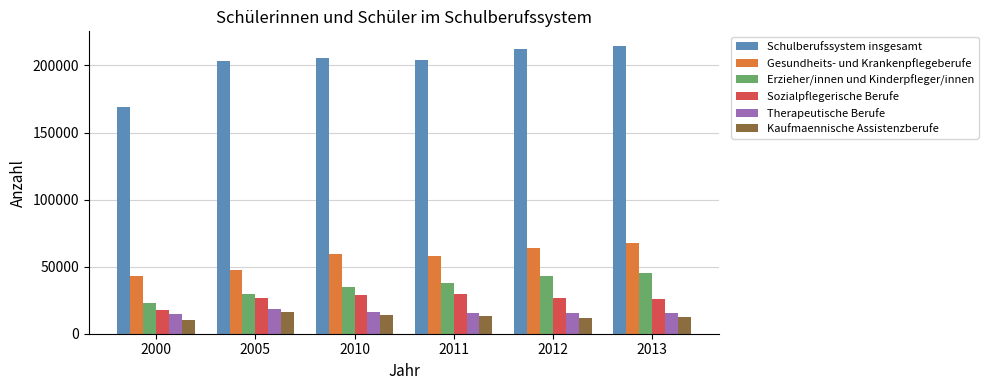

What is the total value across all series at 2012?

372512